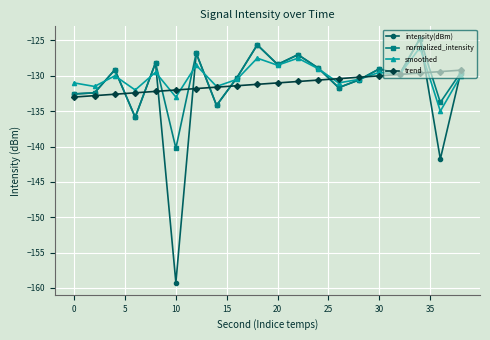

What are all the series names shown in the legend?

intensity(dBm), normalized_intensity, smoothed, trend